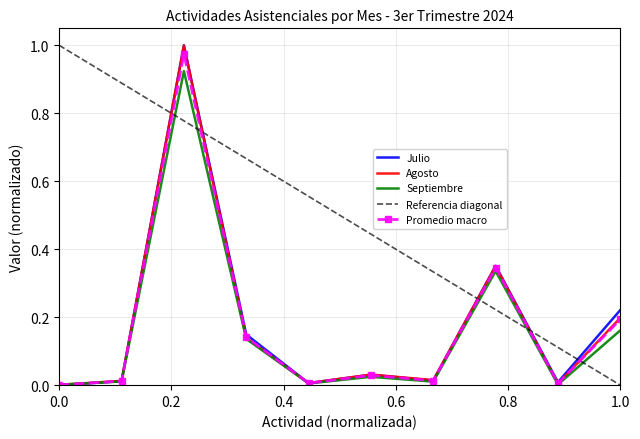

Which series has the largest range (max minus min)?

Julio